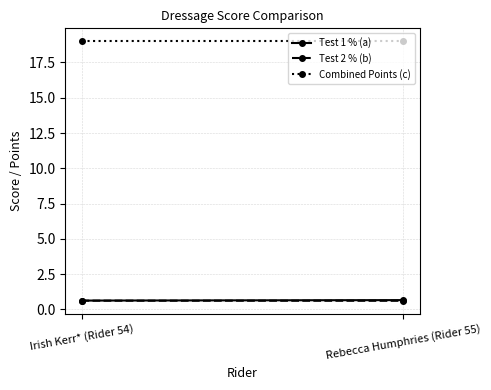

Is the value of Test 1 % (a) at Irish Kerr* (Rider 54) greater than the value of Combined Points (c) at Rebecca Humphries (Rider 55)?

No